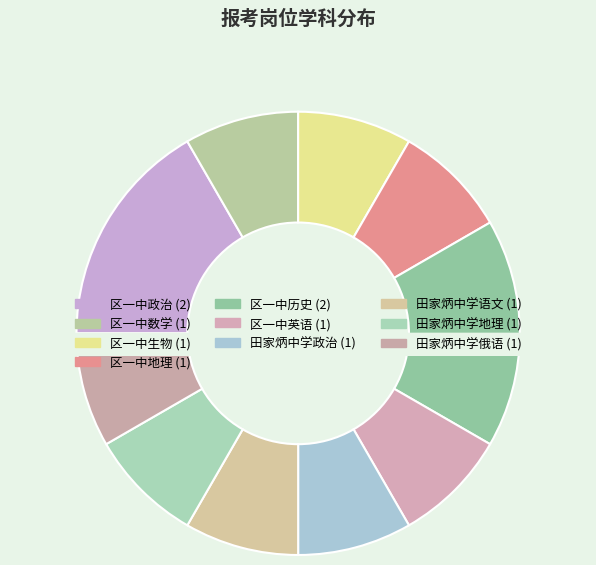

Is it true that 区一中地理 is 8% of the pie?

True